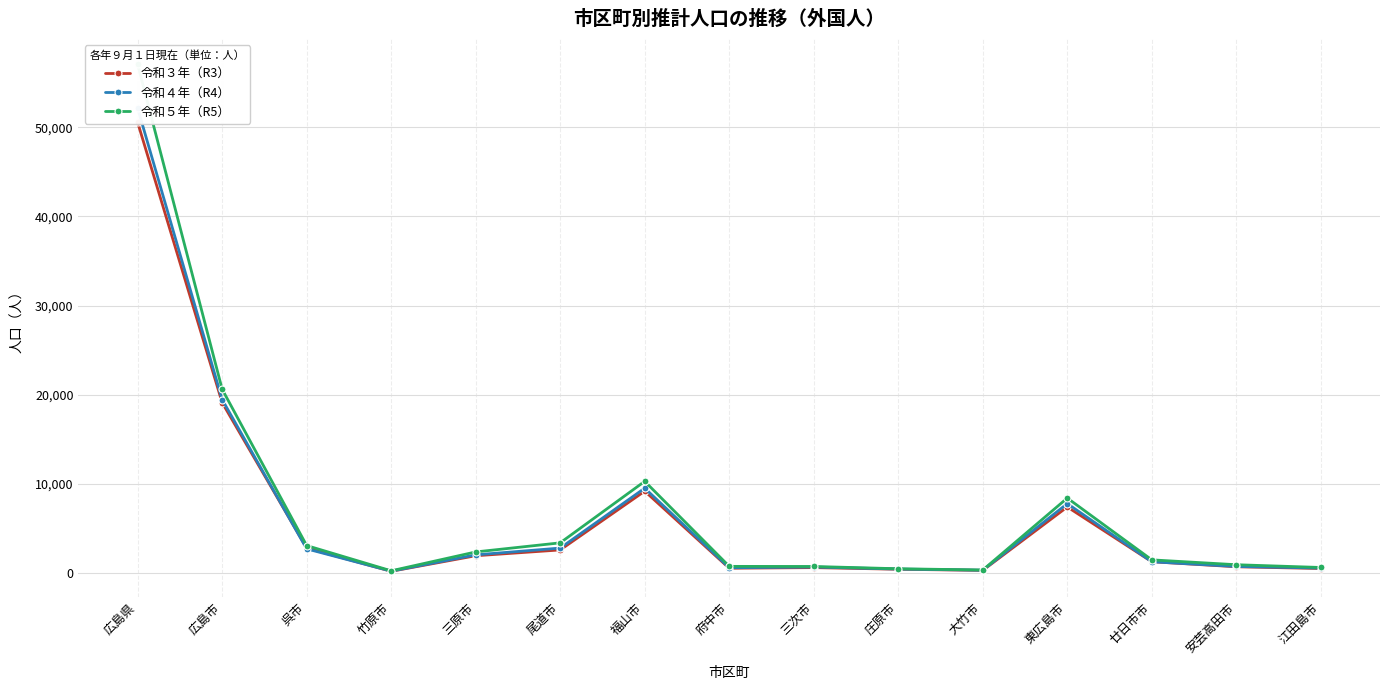

Is this an area chart (filled region under the line)?

No